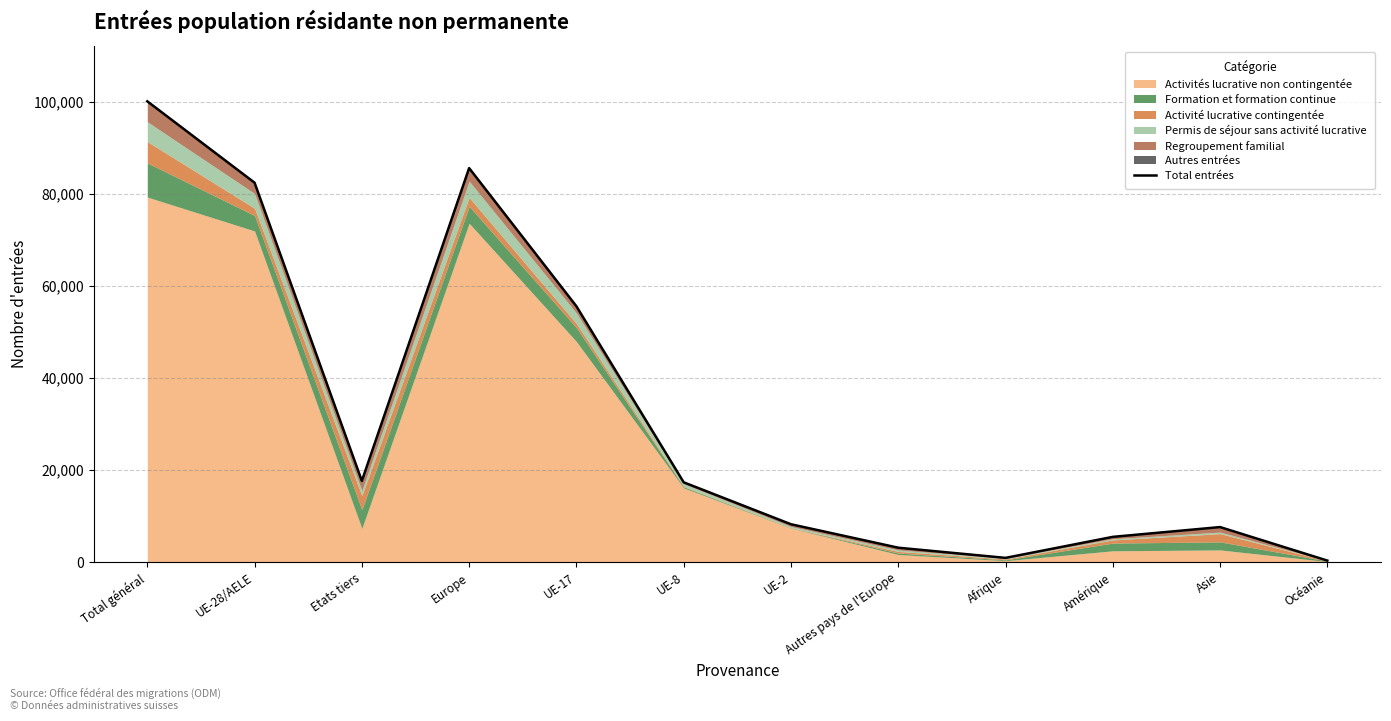

Which label corresponds to the smallest value in the chart?

Océanie